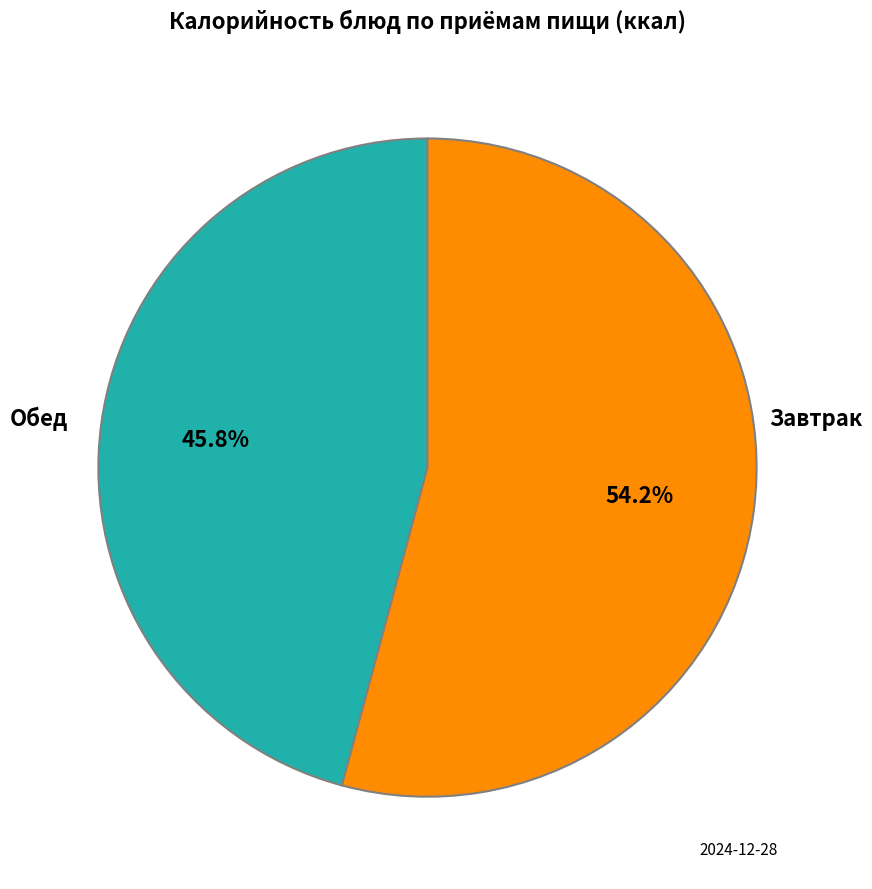

How many segments does this pie chart have?

2